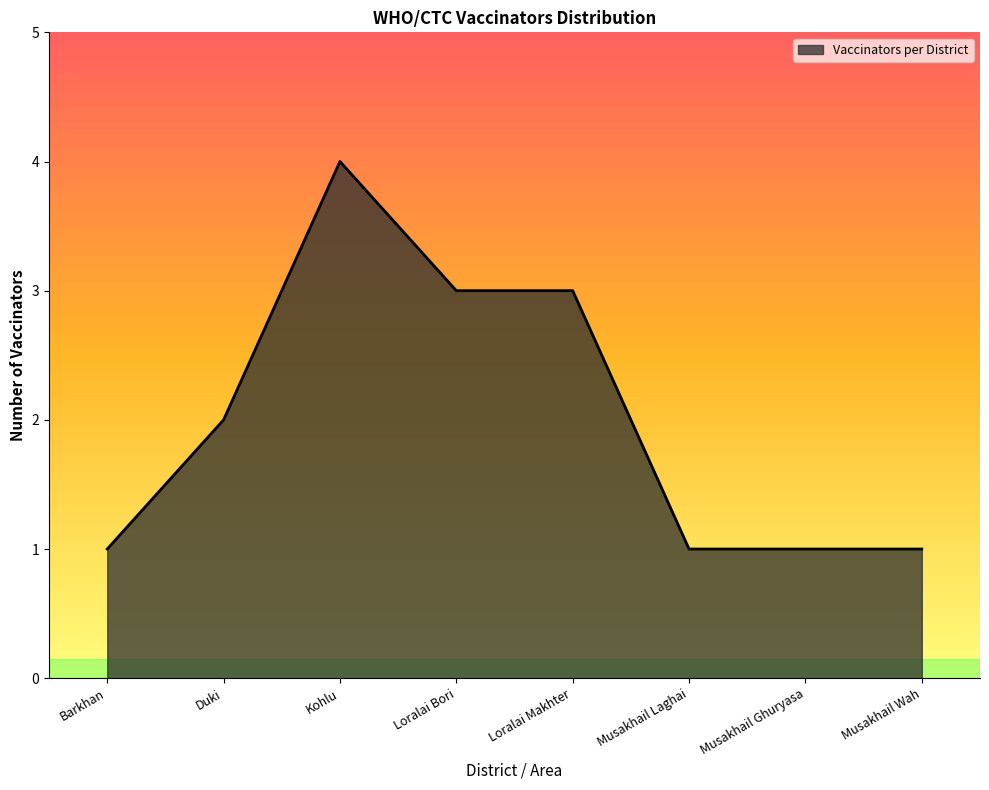

How many categories are shown in the chart?

8